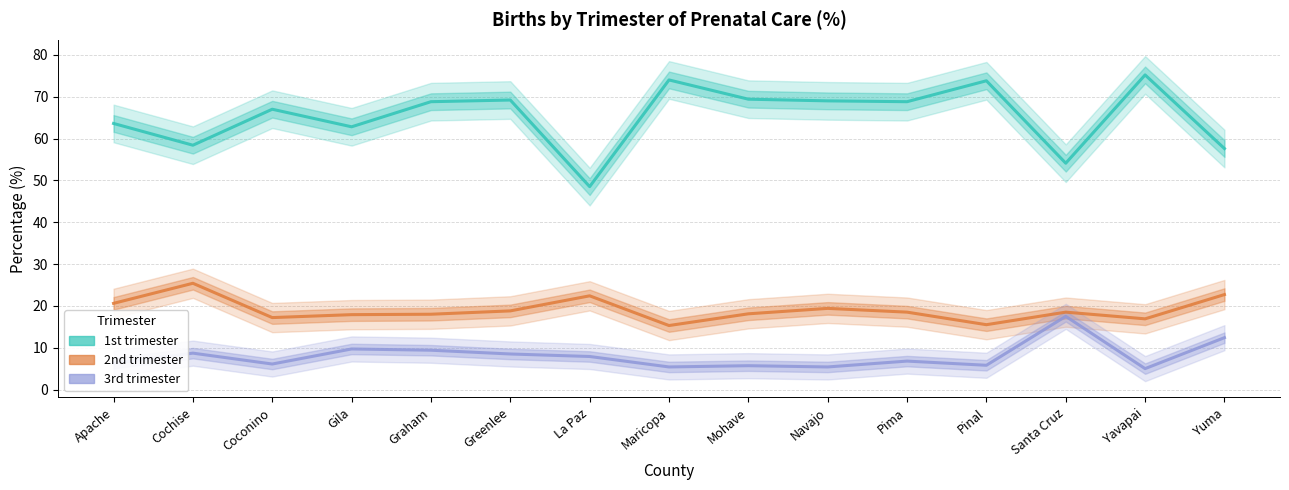

Where is 3rd trimester nearest to the value 11?

Gila